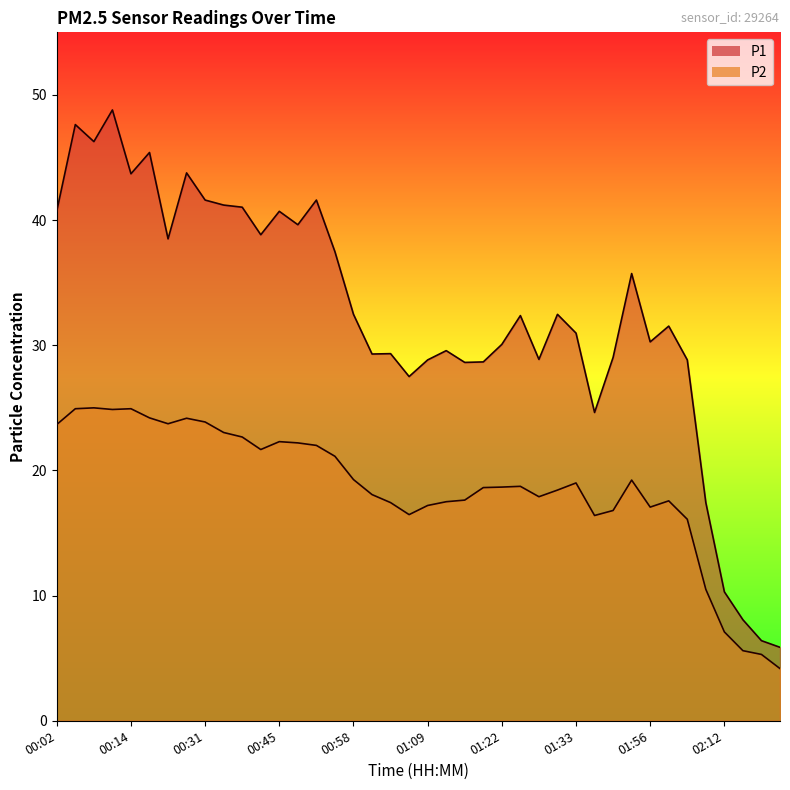

Is it true that P1 equals 45.4 at 00:17?

True